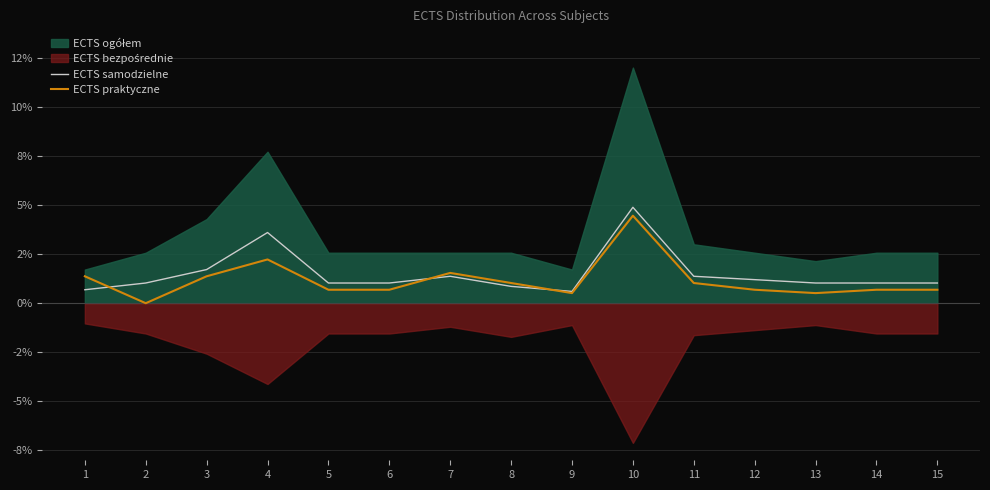

Is it true that ECTS praktyczne equals 0.3 at 1?

False